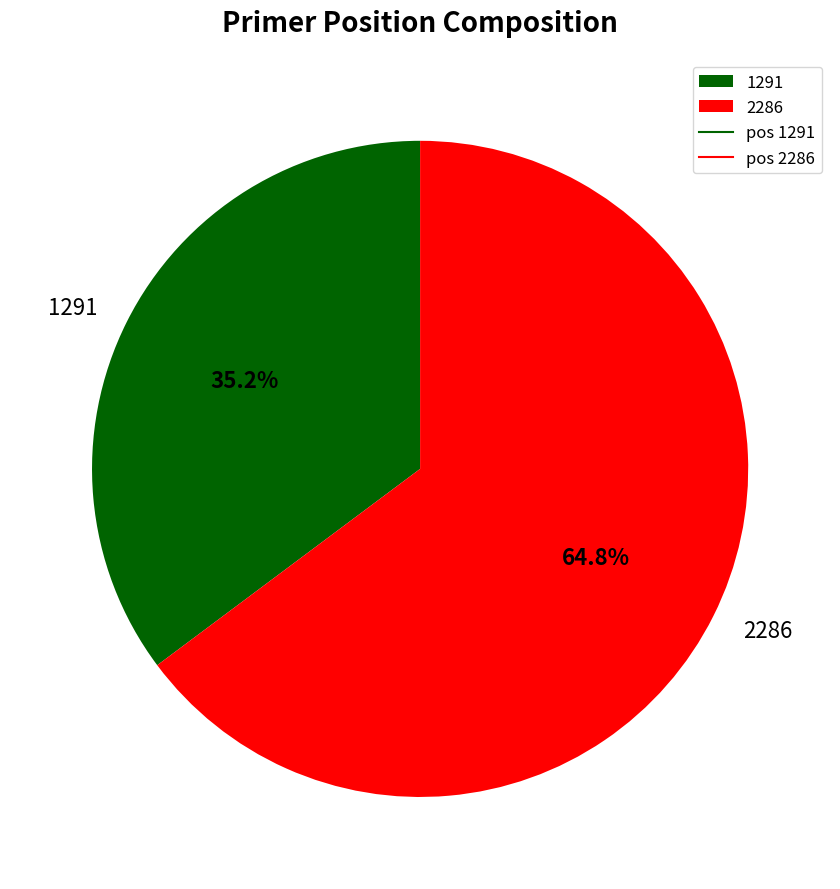

To the nearest percent, what is the combined percentage of 1291 and 2286?

100%